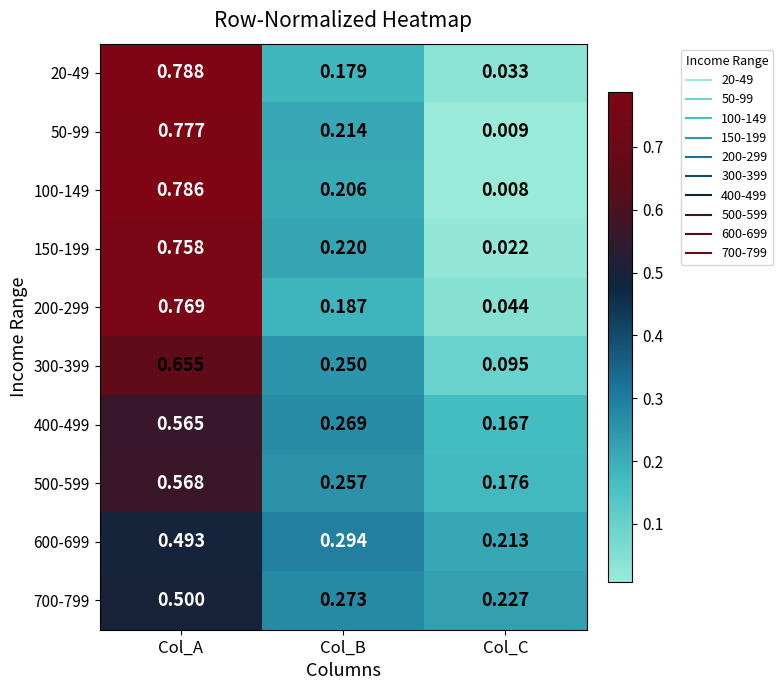

At which category is the sum across all series the highest?

Col_A